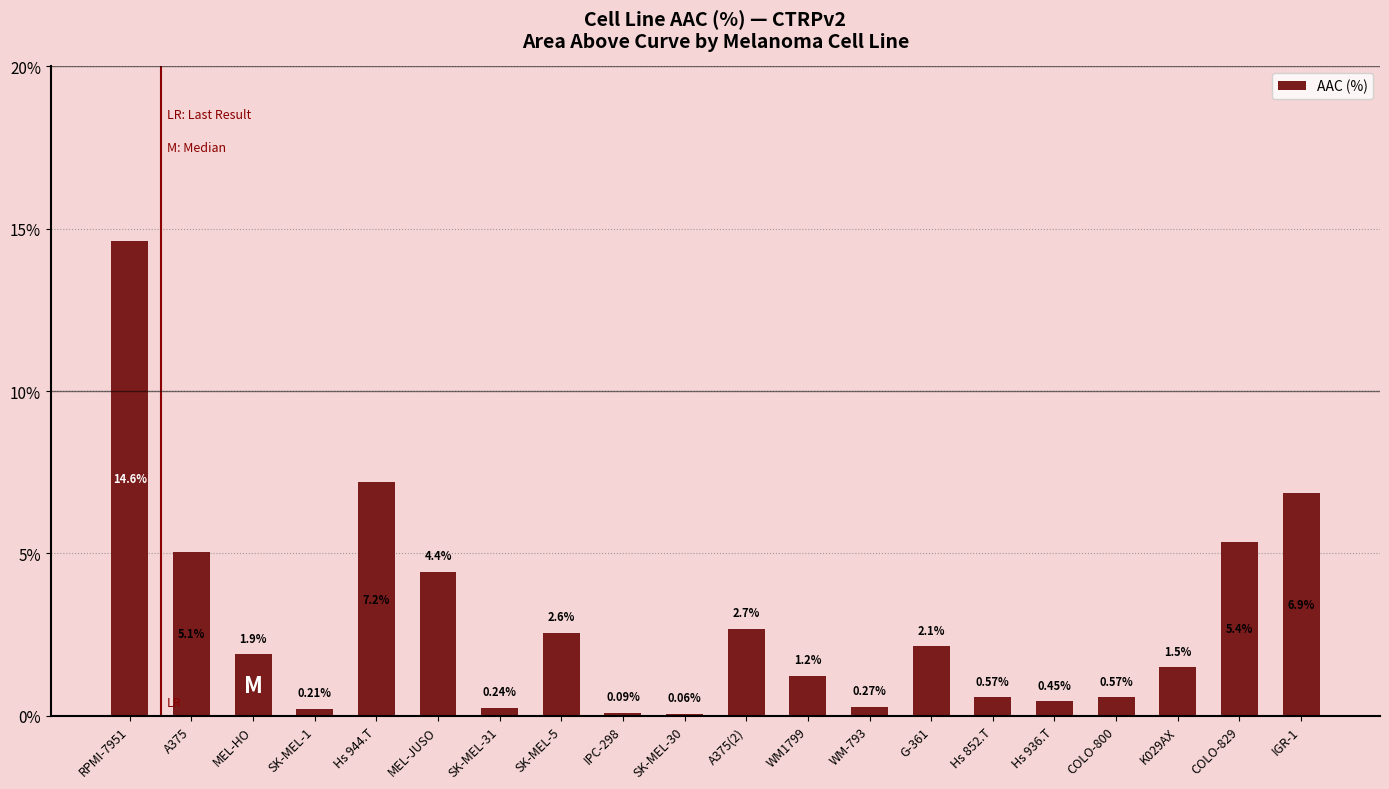

Between RPMI-7951 and MEL-JUSO, which is larger?

RPMI-7951